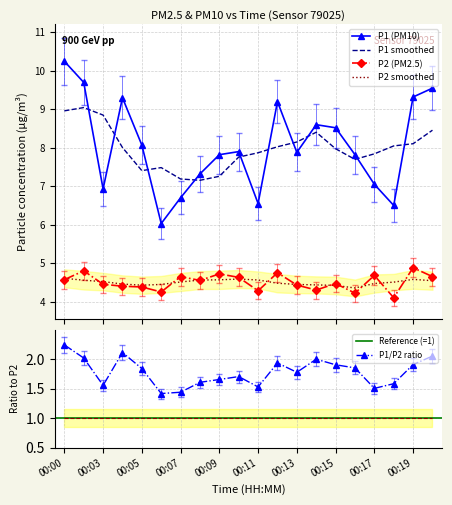

In P2, how many points are lower than both neighbors (excluding endpoints)?

6